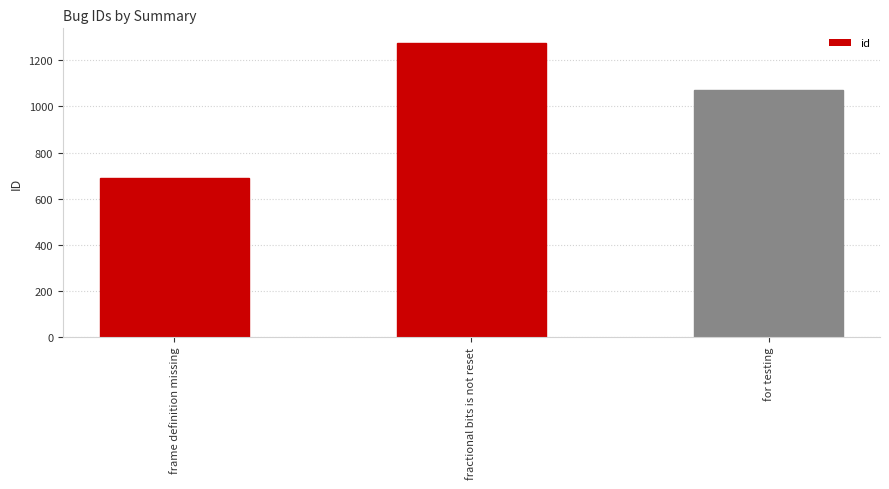

Count the values in the range 692 to 1275.

3